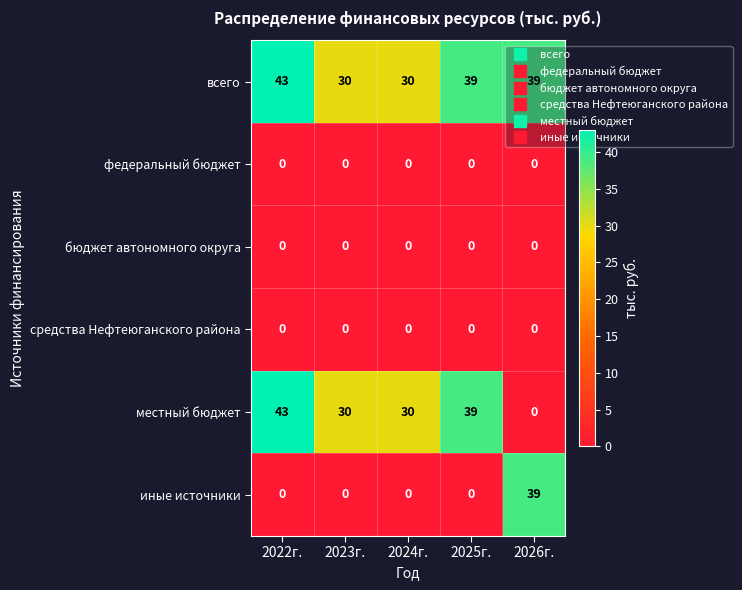

Which series has the largest range (max minus min)?

местный бюджет